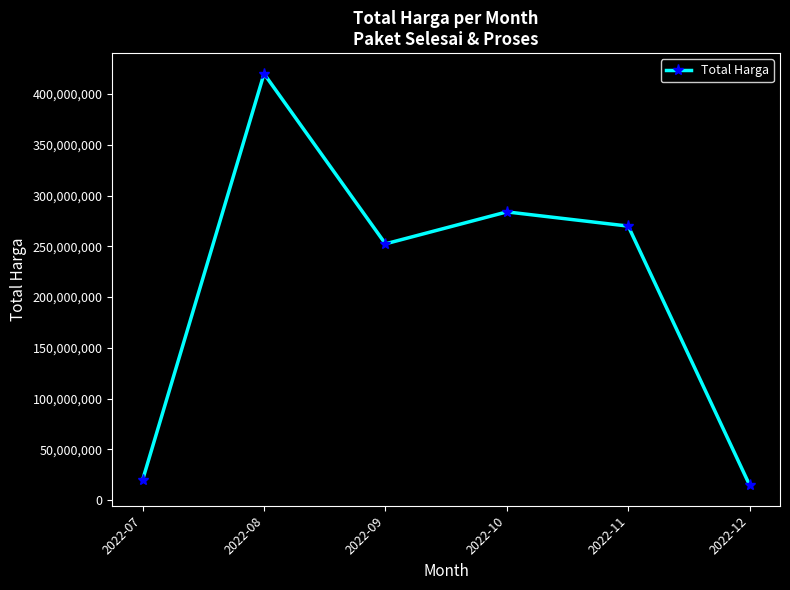

Reading left to right, extract all data points from this chart.

19950000	420075000	252477000	283953000	269940000	14750000